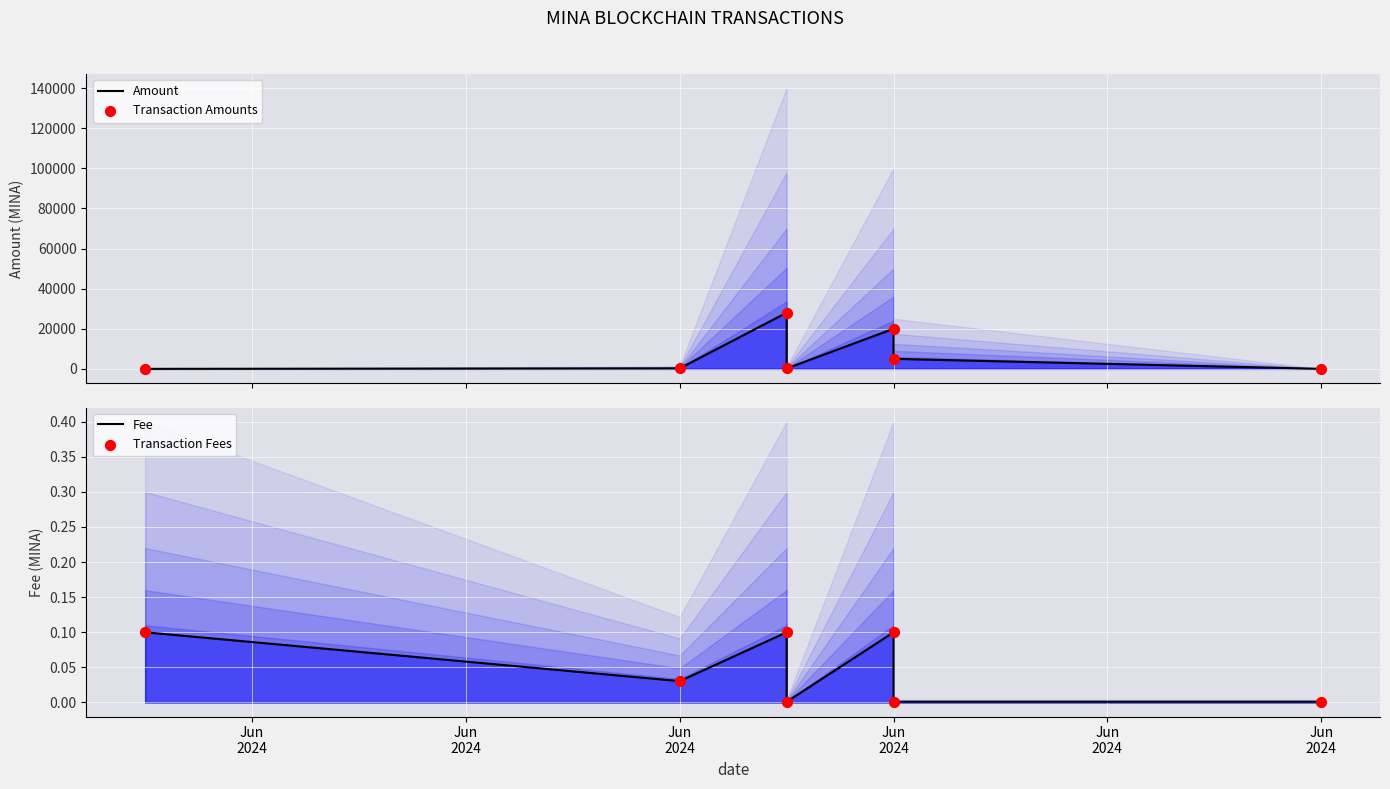

At which category is the sum across all series the highest?

Jun
2024